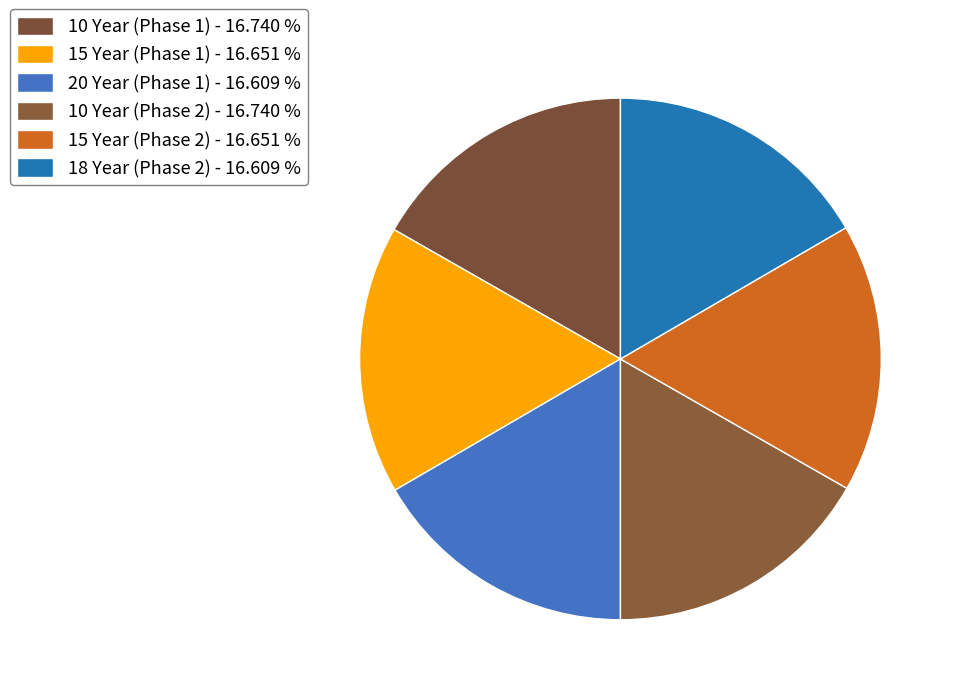

What percentage is NOT represented by 10 Year (Phase 2)?

83.3%